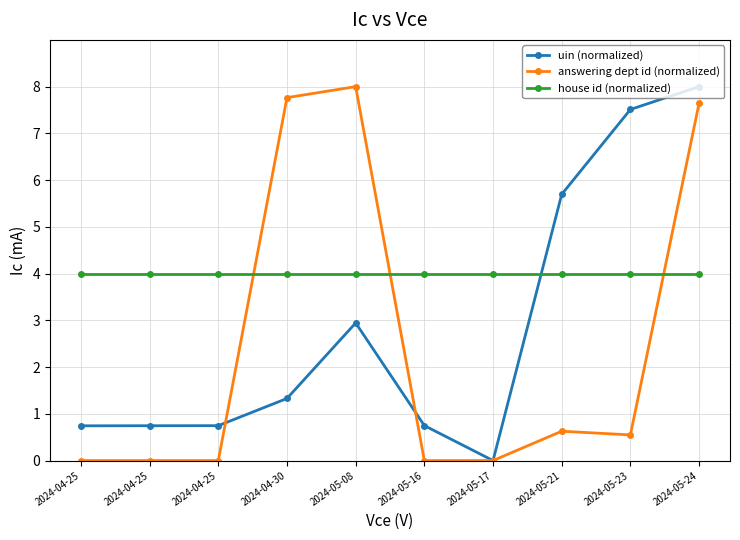

True or false: uin (normalized) has a value of 0.7 at 2024-04-30.

False